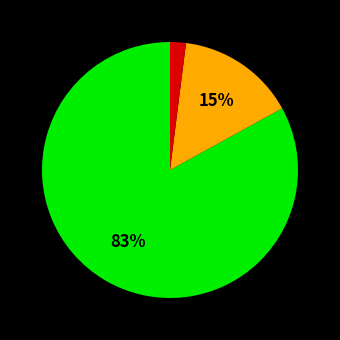

How many slices are in this pie chart?

3